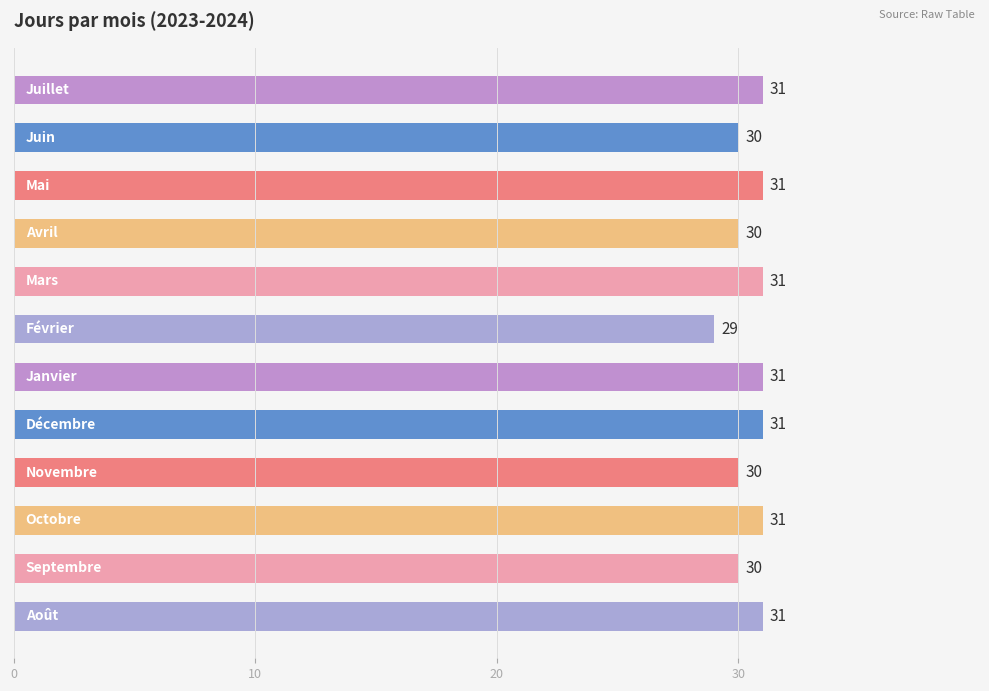

What is the sum of all values?

366